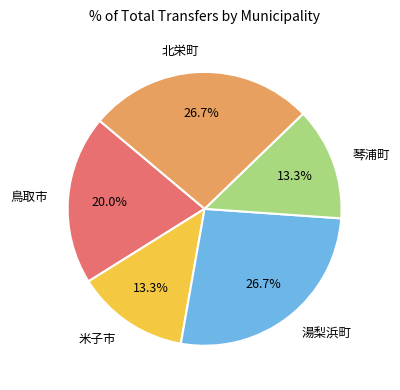

Count the number of slices in the pie.

5